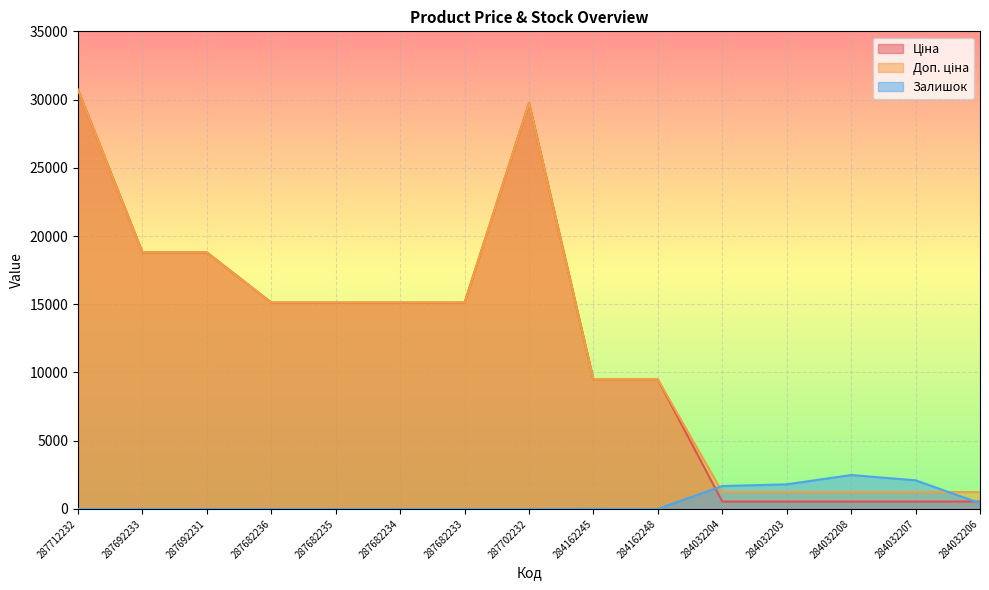

How many series are shown in this chart?

3